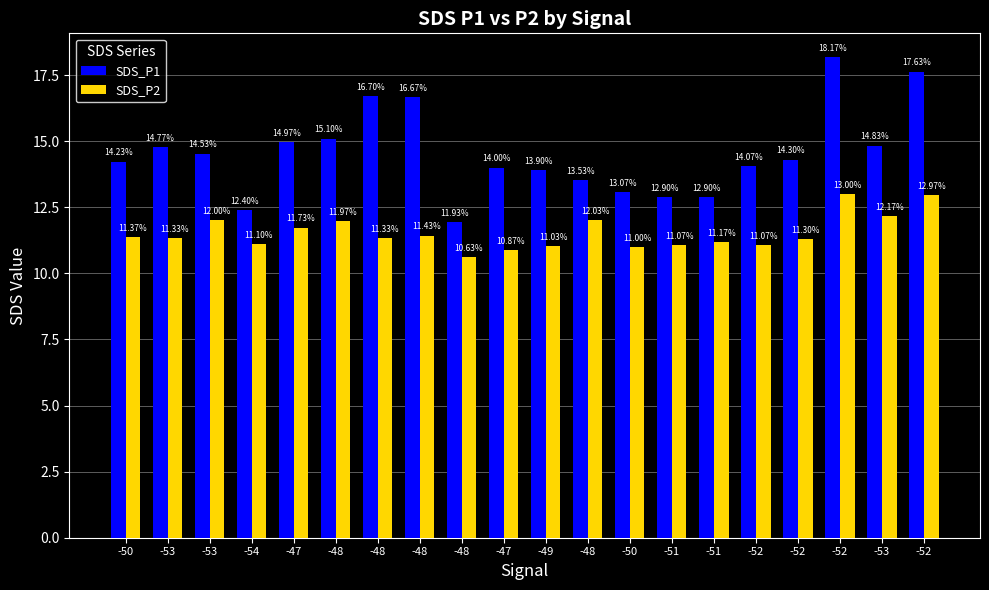

What is the minimum value shown in the chart?

10.6